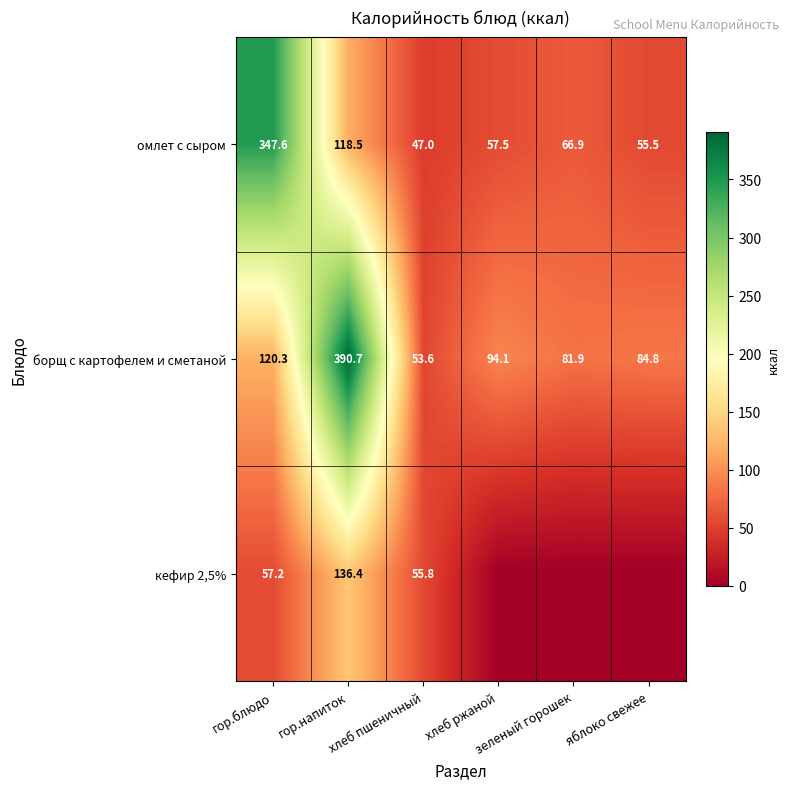

What is the total value across all series at гор.напиток?

645.6